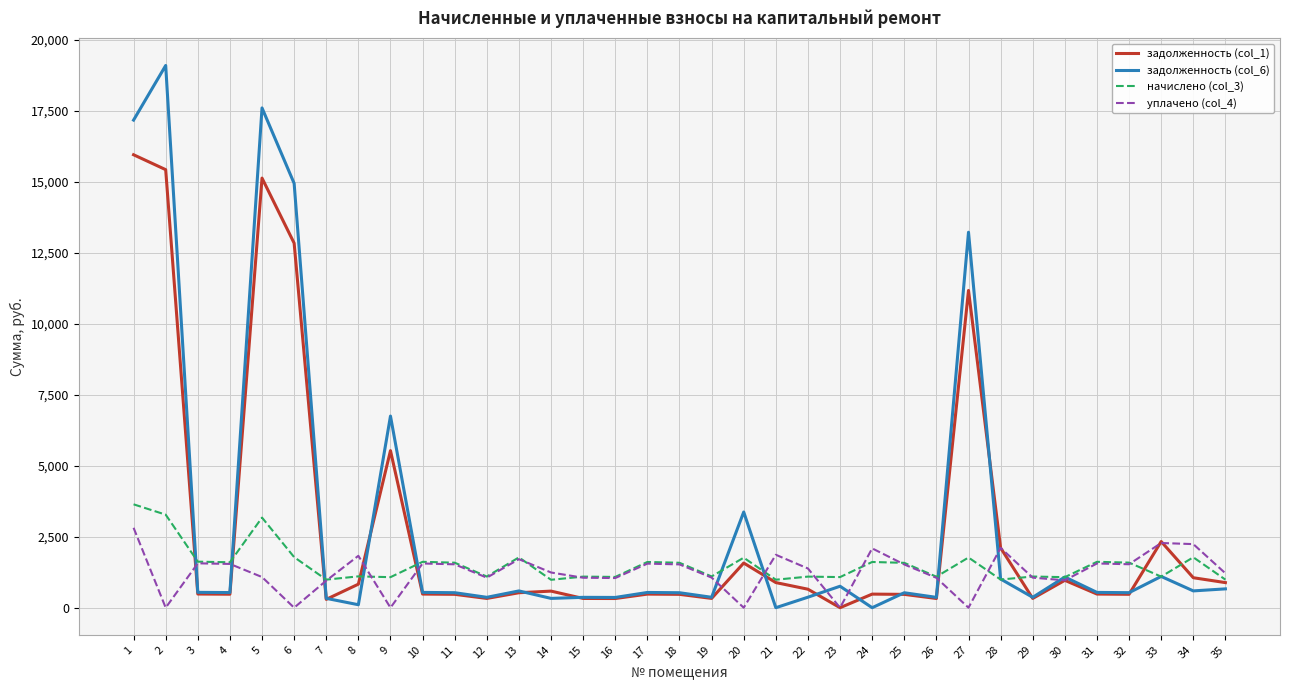

What is the sum of the задолженность (col_6) values at 29 and 25?

892.9